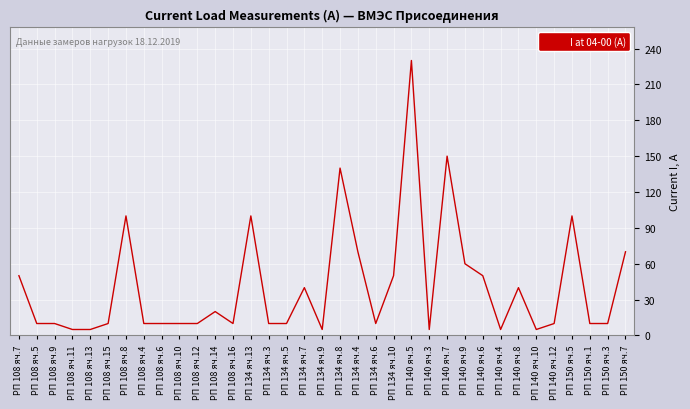

The chart shows a value of 14 at РП 140 яч.9. True or false?

False